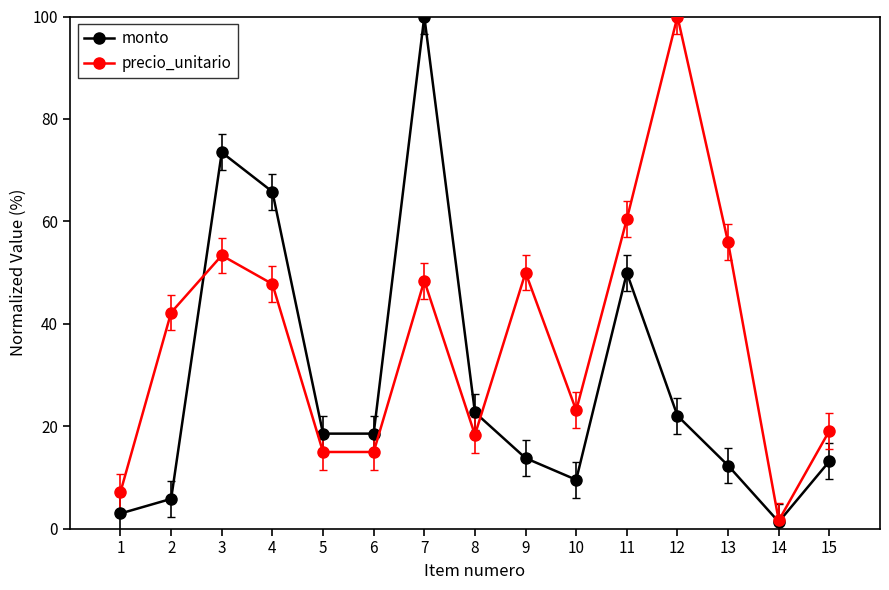

Which series changed the most between 7 and 15?

monto